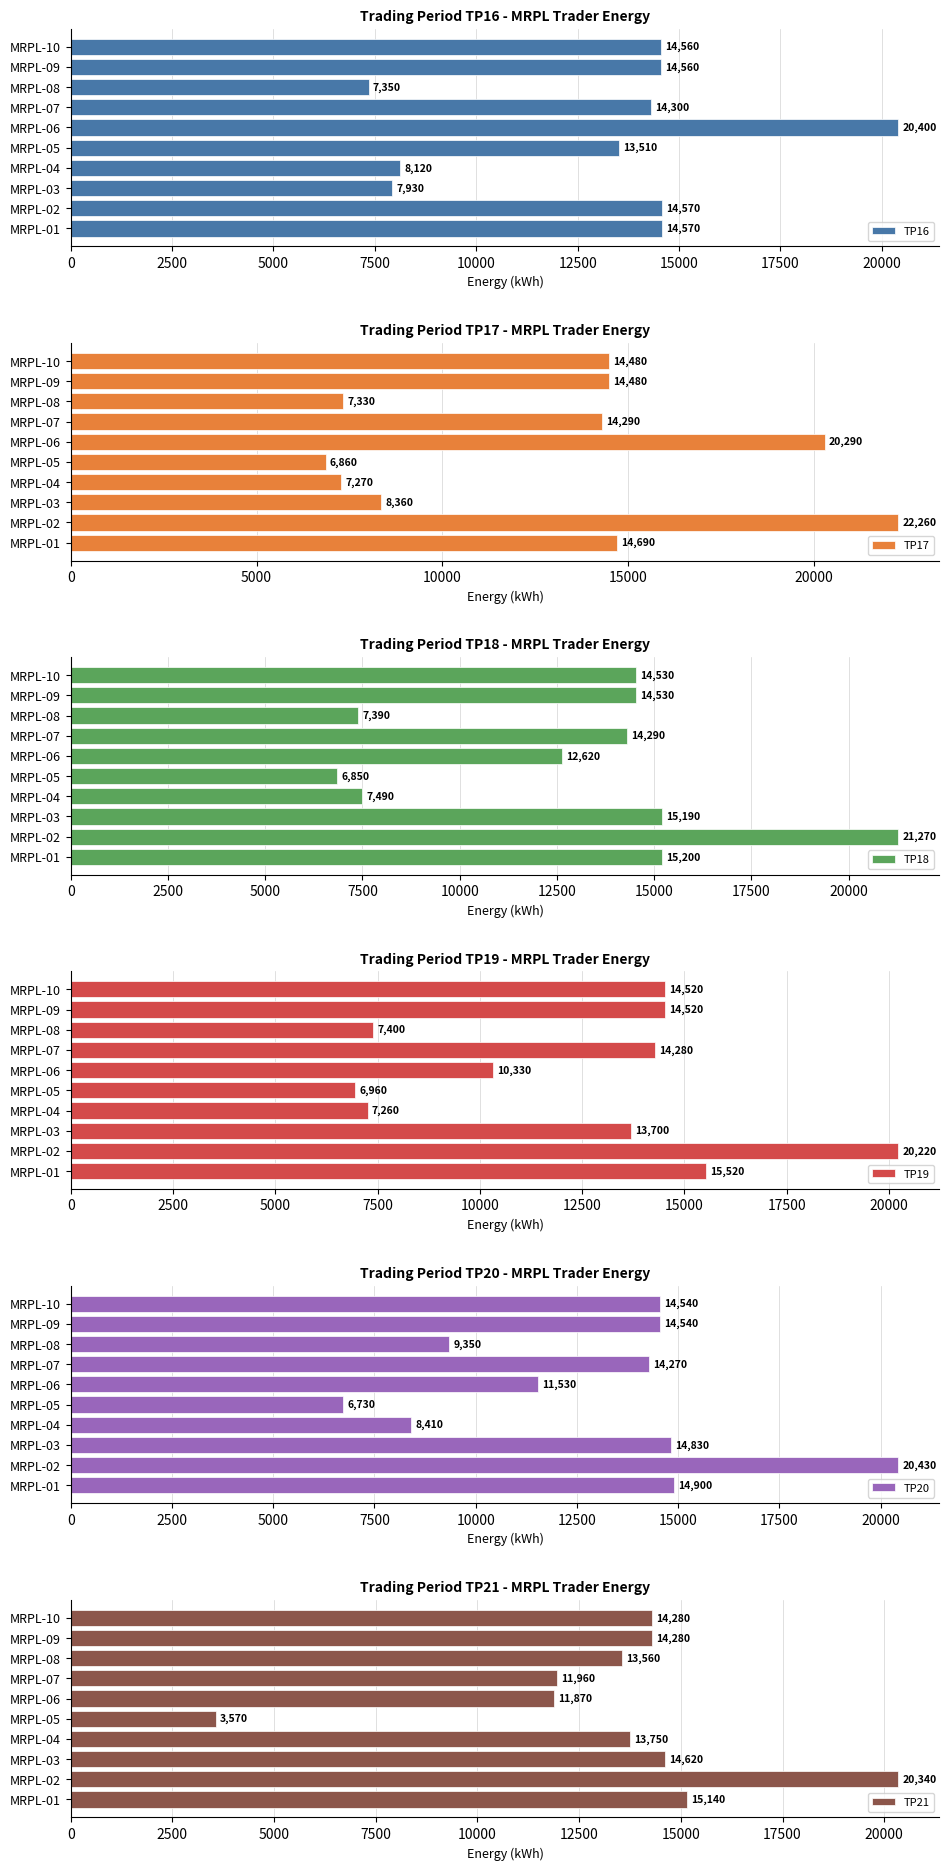

What is the average value of the TP19 series?

12471